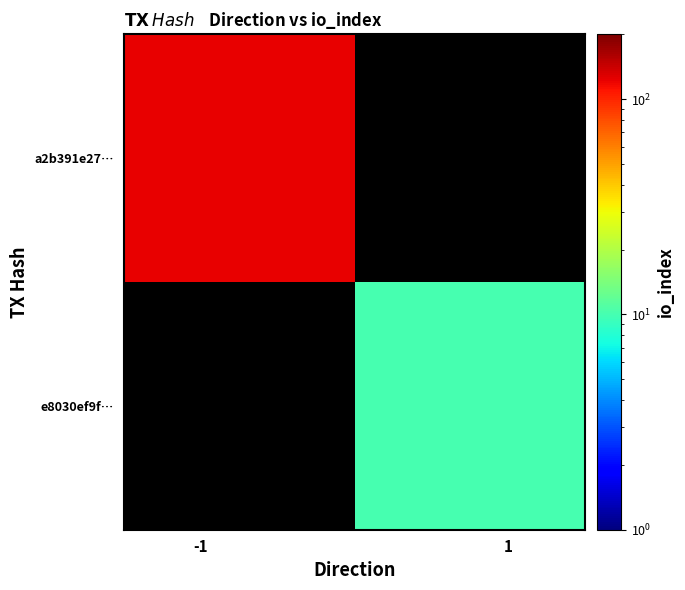

What is the maximum value shown in the chart?

122.0